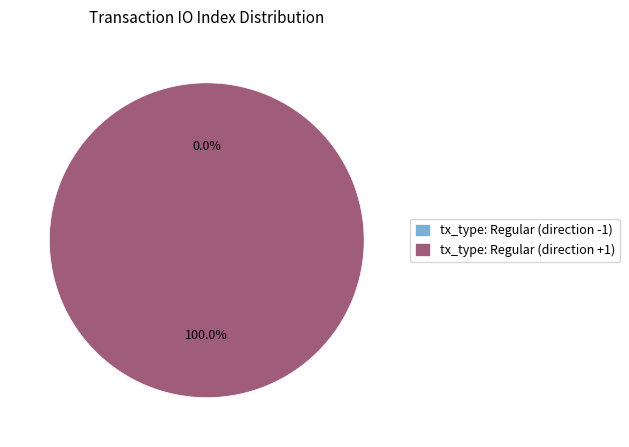

What is the majority slice?

tx_type: Regular (direction +1)